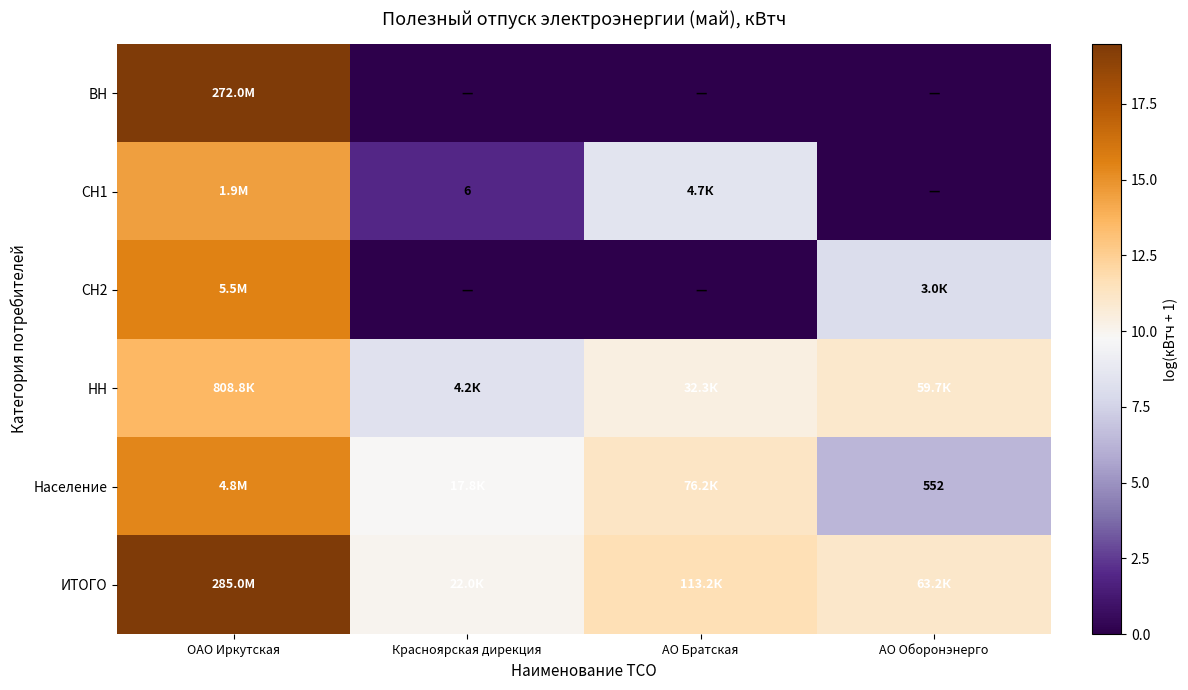

What is the average value of the СН1 series?

6.2